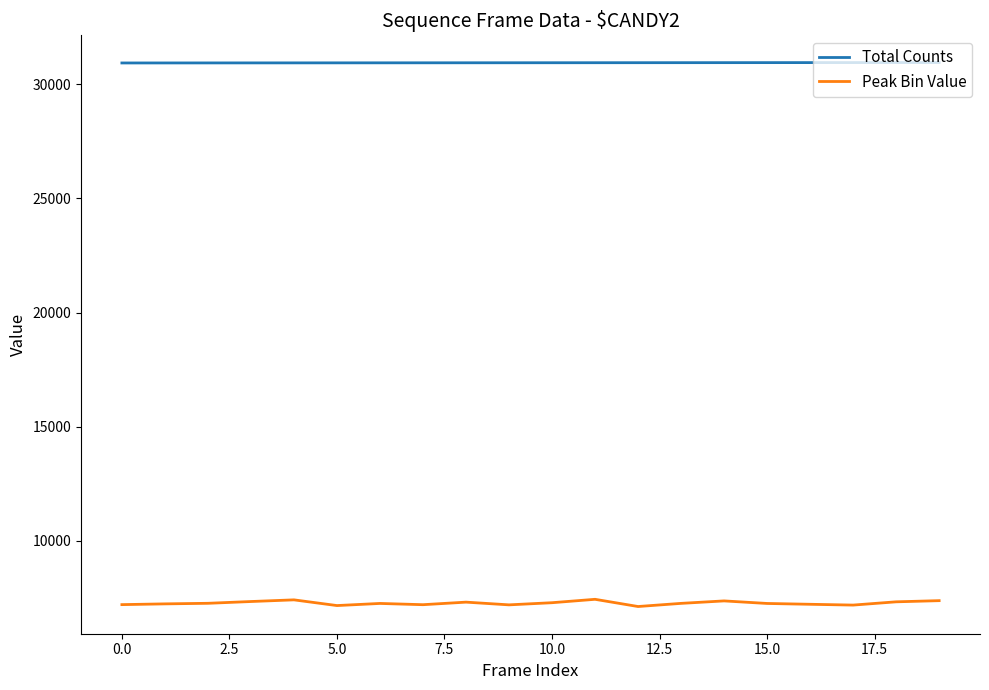

True or false: Total Counts and Peak Bin Value intersect in this chart.

False